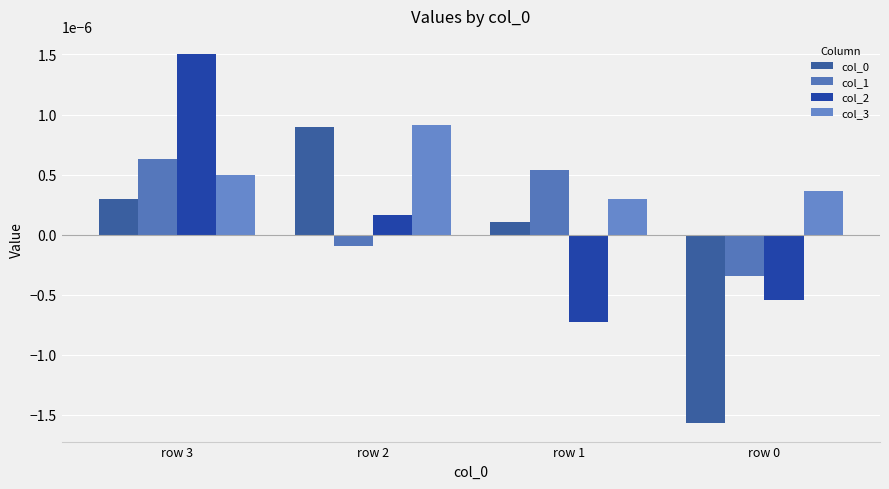

Which series has the largest range (max minus min)?

col_0